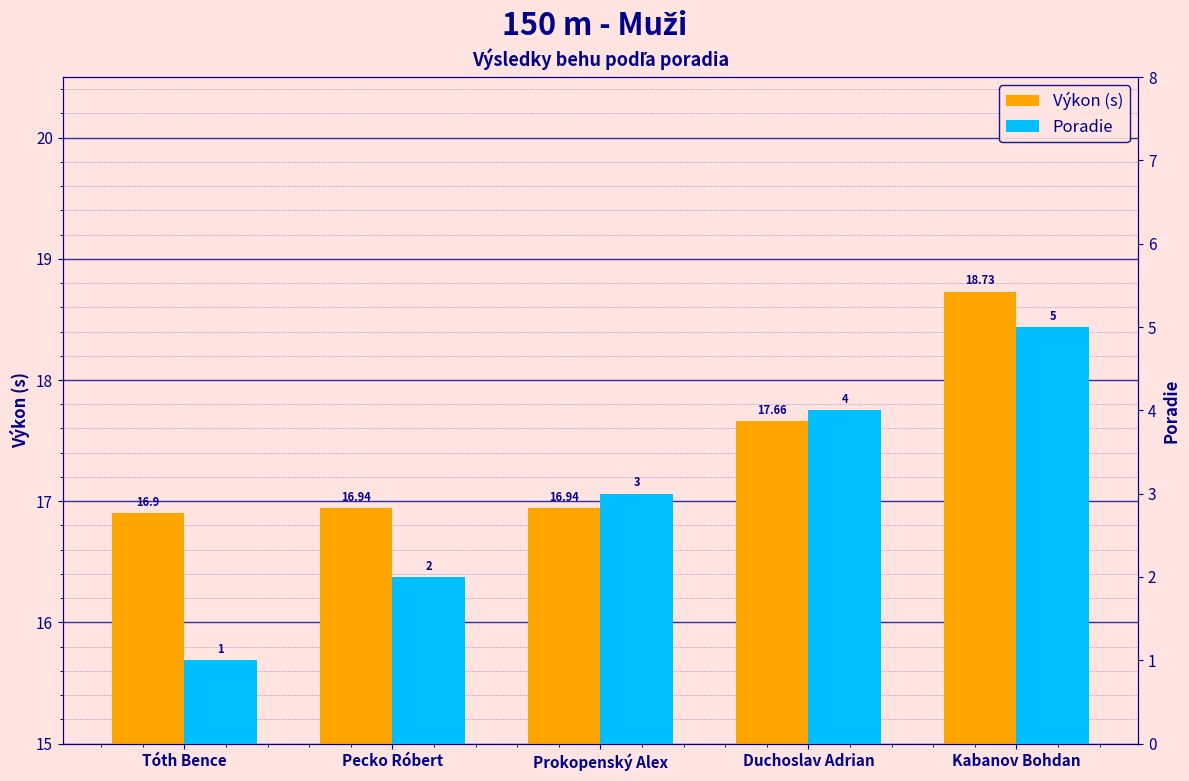

Reading left to right, what are all the values shown in this chart?

Výkon (s): Tóth Bence=16.9	Pecko Róbert=16.9	Prokopenský Alex=16.9	Duchoslav Adrian=17.7	Kabanov Bohdan=18.7
Poradie: Tóth Bence=1.0	Pecko Róbert=2.0	Prokopenský Alex=3.0	Duchoslav Adrian=4.0	Kabanov Bohdan=5.0